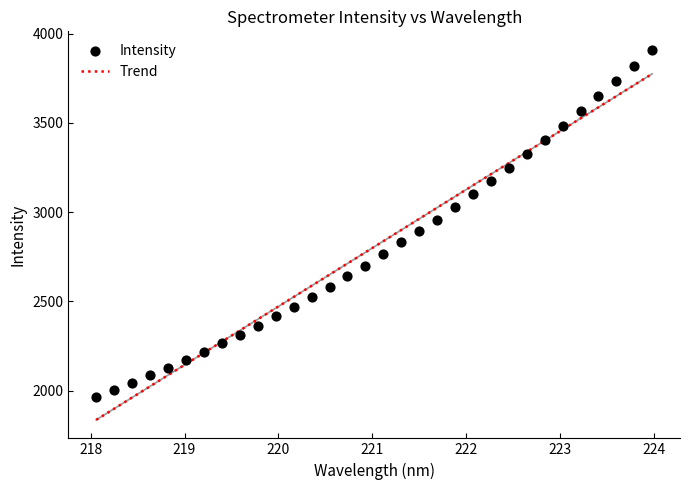

Which series has the largest total across all categories?

Trend